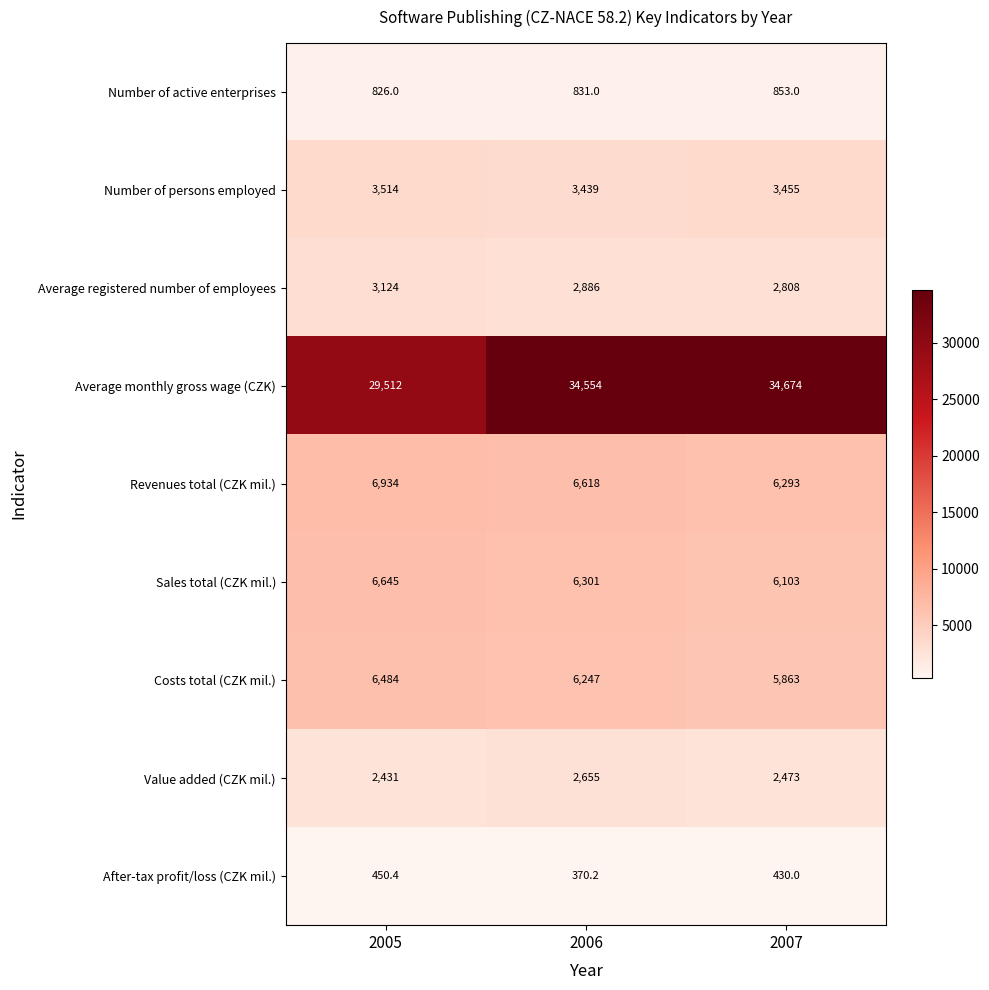

What is the minimum value shown in the chart?

370.2